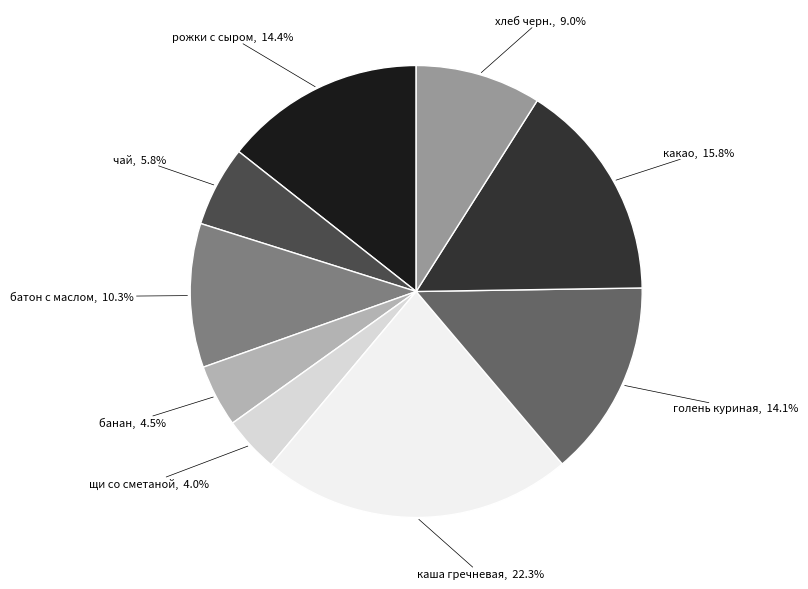

To the nearest percent, what is the average slice percentage?

11%